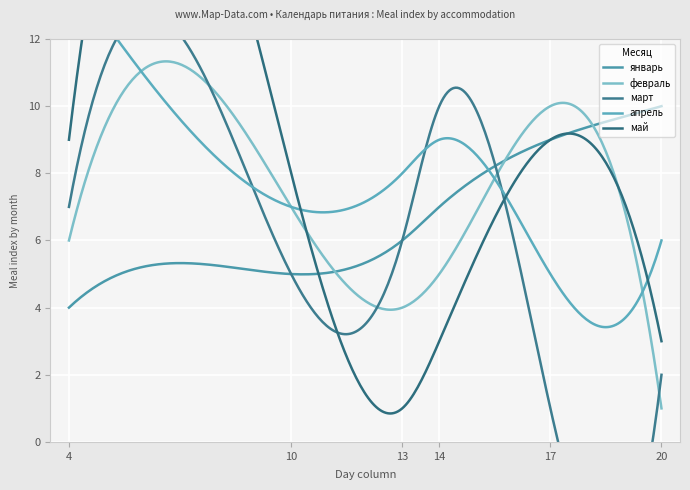

What is the difference between the январь values at col_4 and col_13?

2